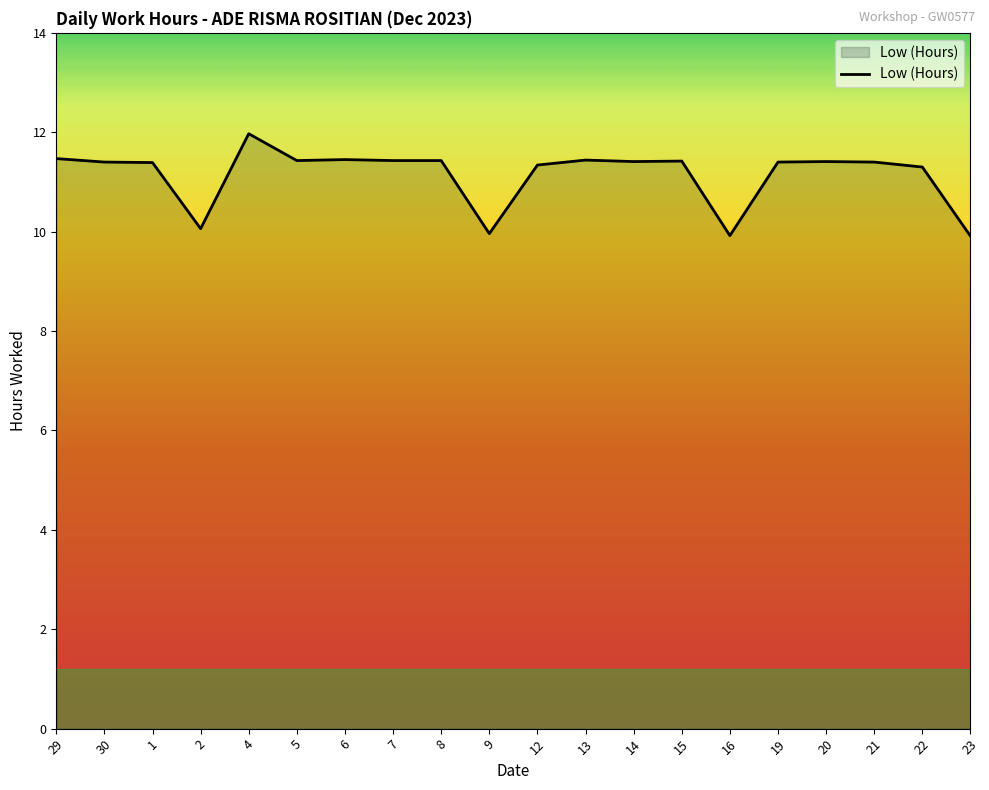

What is the difference between the values at 1 and 2?

1.3